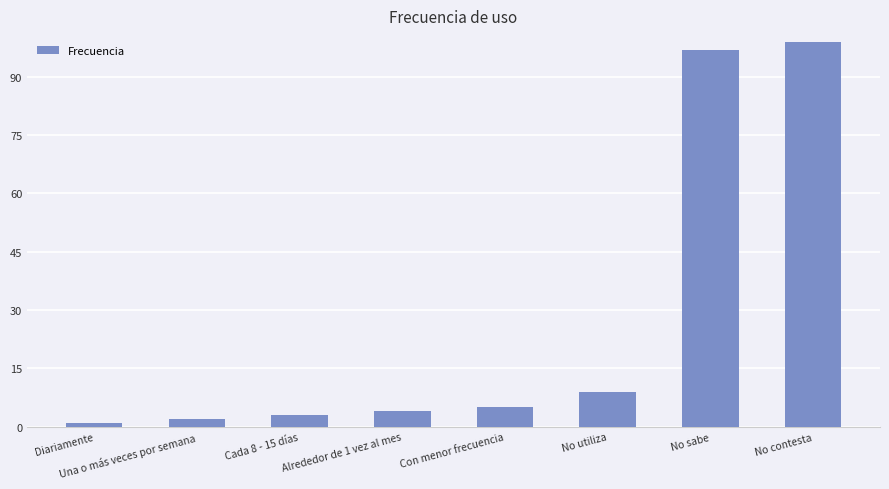

Which label corresponds to the largest value in the chart?

No contesta